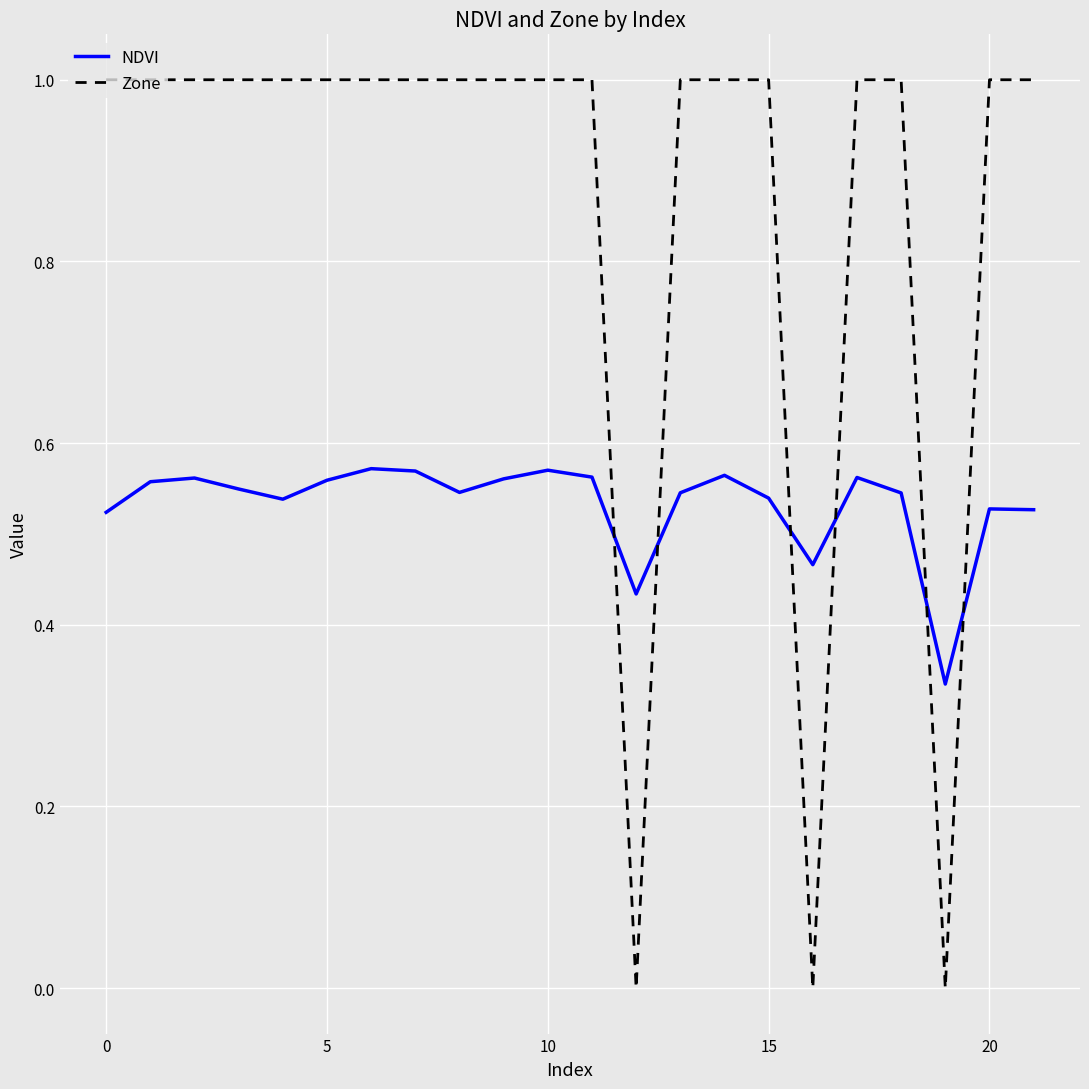

After their last crossing, which series has the higher values: Zone or NDVI?

Zone